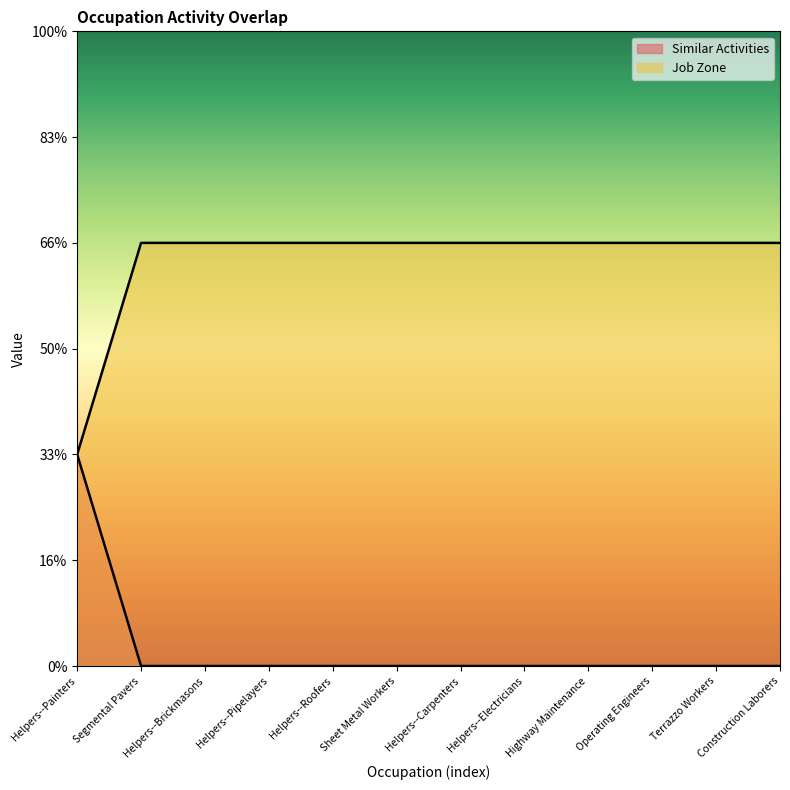

True or false: Similar Activities and Job Zone intersect in this chart.

False